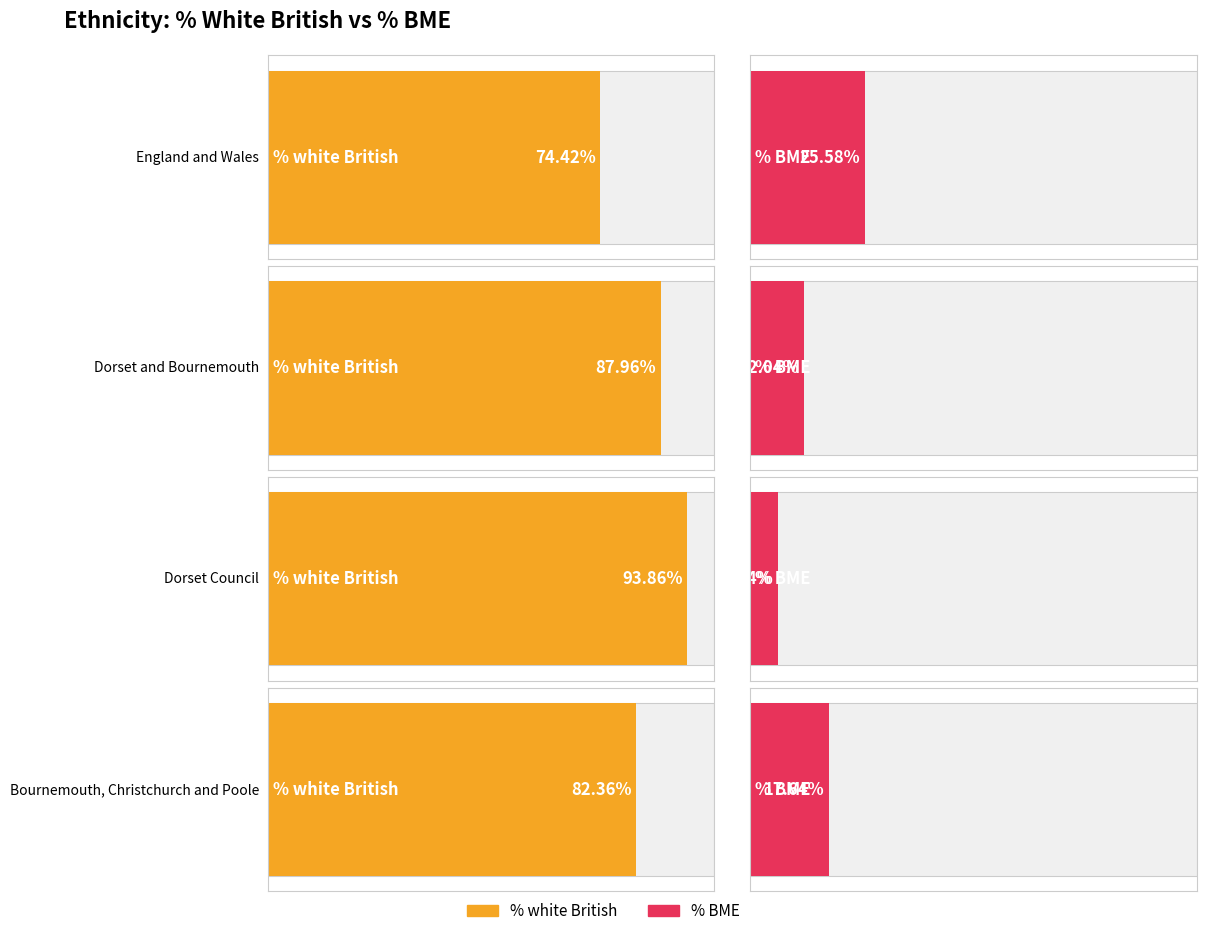

What is the maximum value for % BME?

25.6